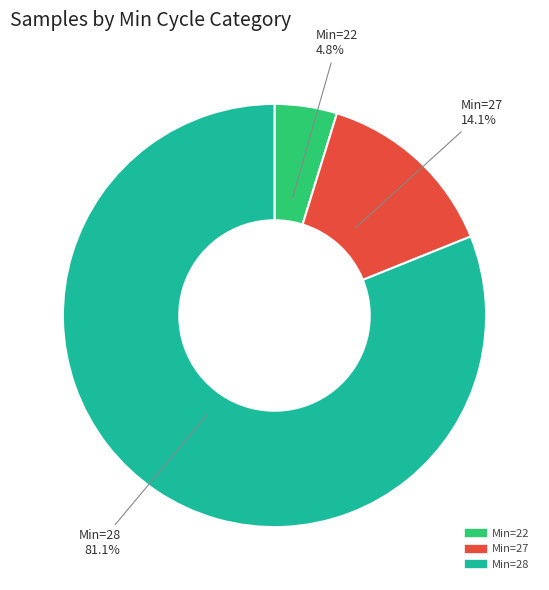

Is there any slice that represents more than half of the pie?

Yes